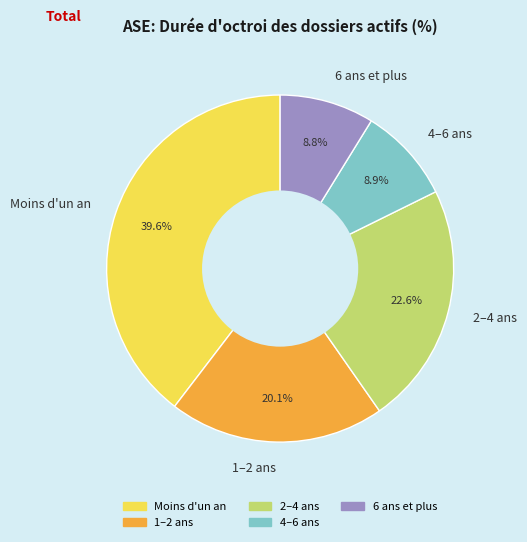

Does 4–6 ans represent more than half of the total?

No